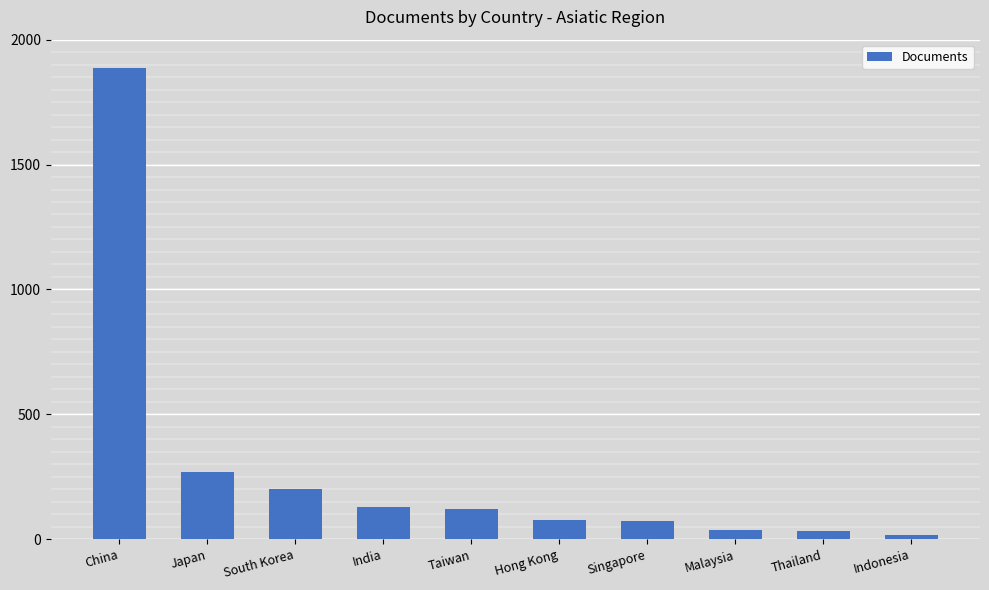

What is the greatest value displayed?

1888